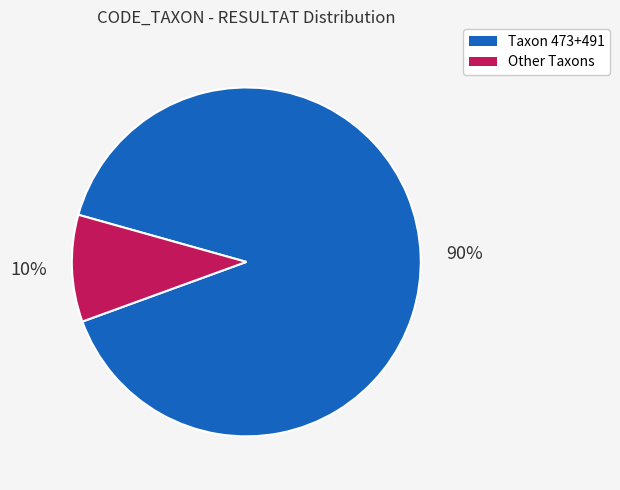

Count the number of slices in the pie.

2